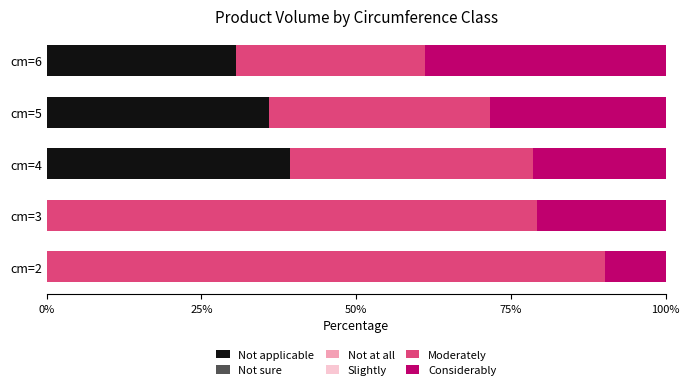

What is the total value across all series at cm=4?

100.0